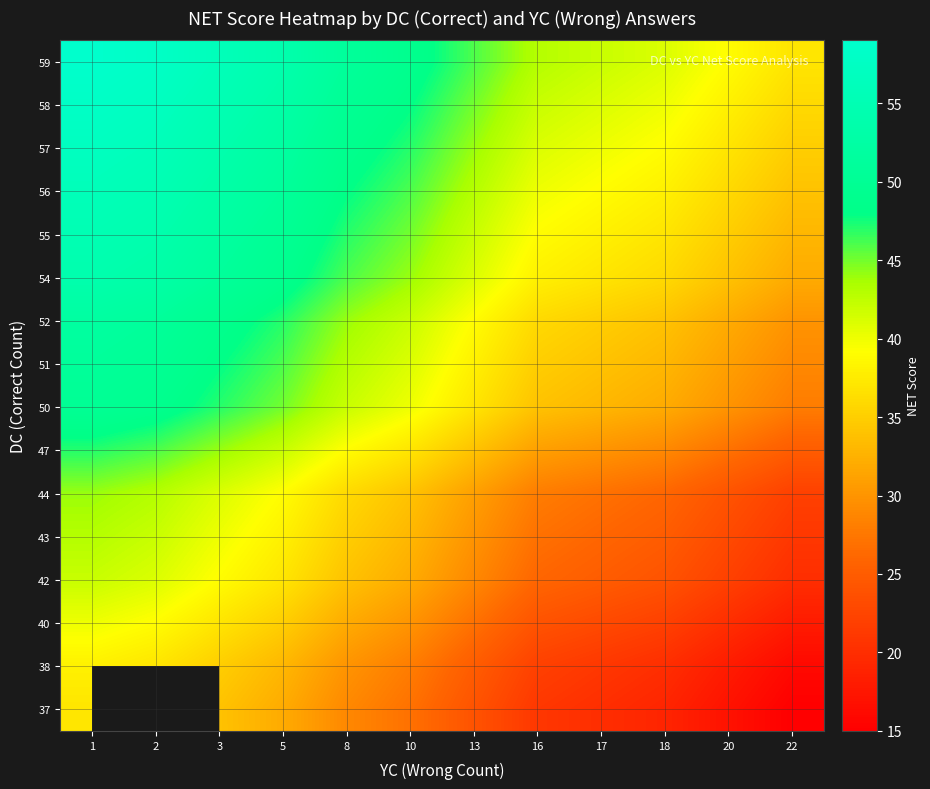

At which category does the chart reach its minimum across all series?

22